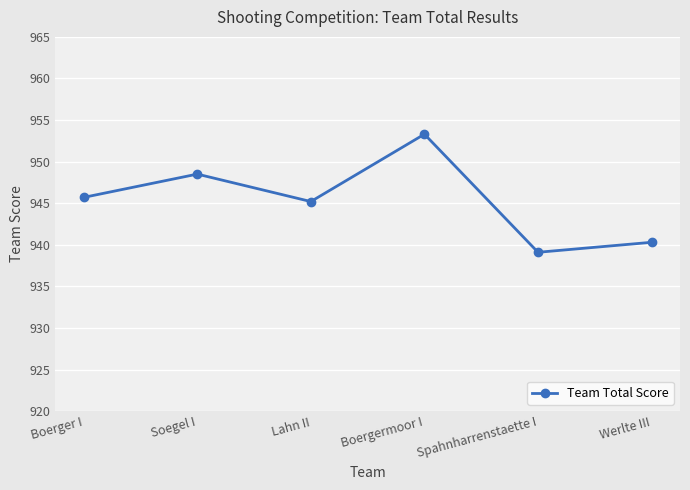

List the labels in order of value, smallest first.

Spahnharrenstaette I, Werlte III, Lahn II, Boerger I, Soegel I, Boergermoor I